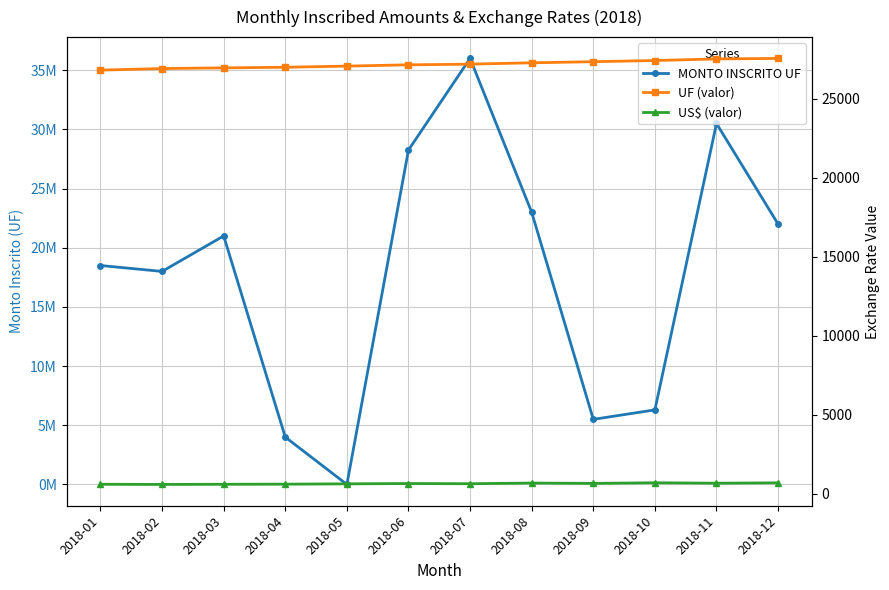

Does the chart display data point markers on the line(s)?

Yes